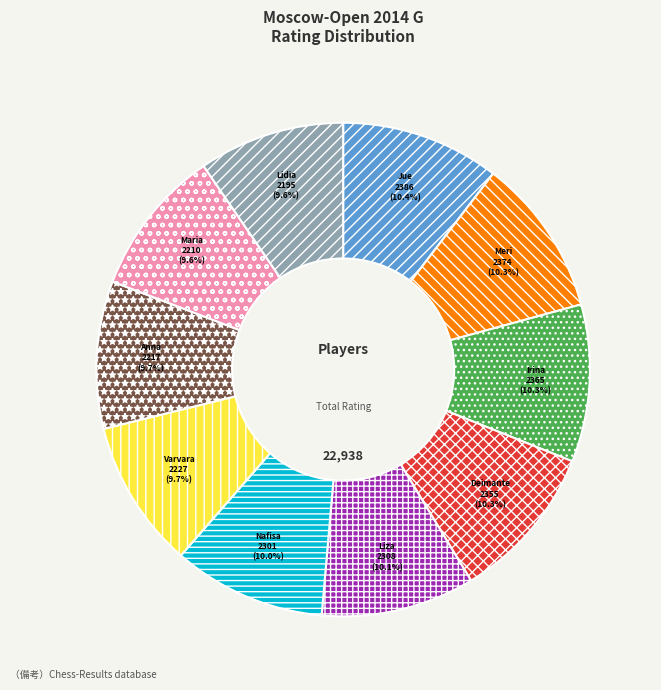

Is there any slice that represents more than half of the pie?

No